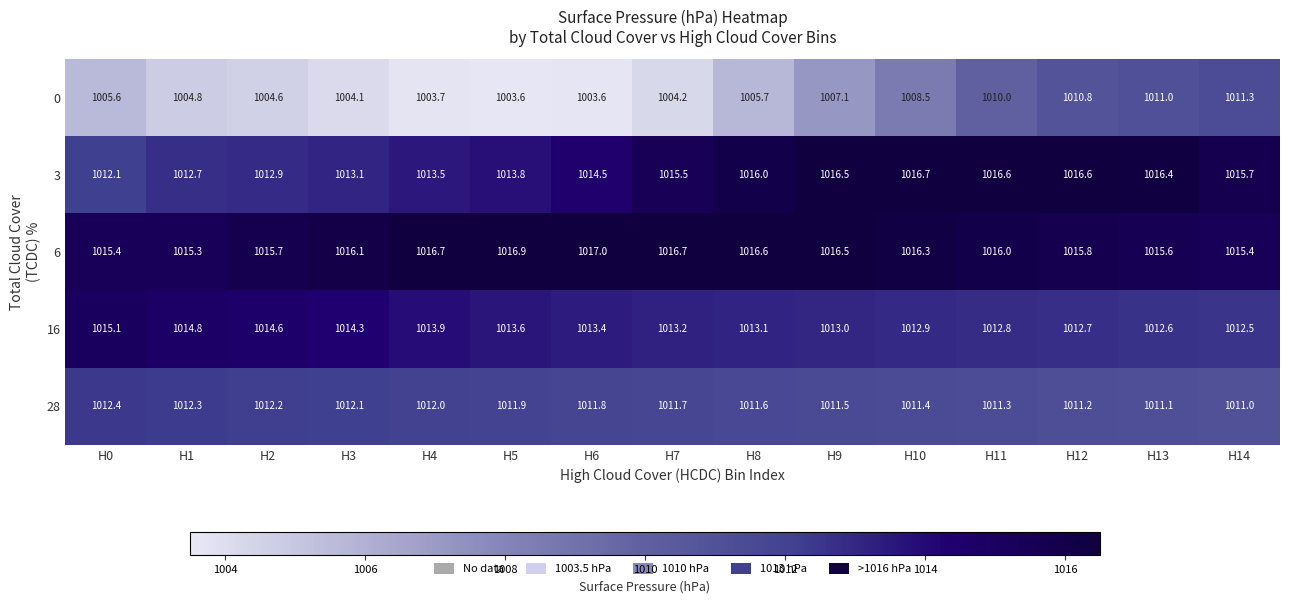

What value does the 28 series have at H9?

1011.5